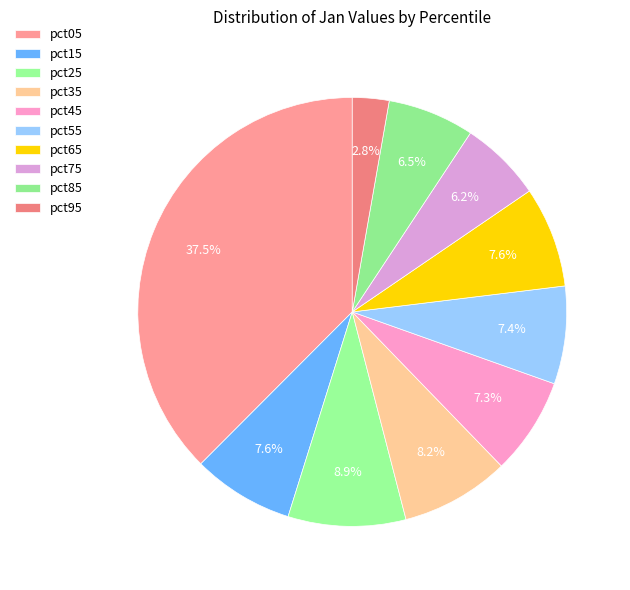

How many segments does this pie chart have?

10